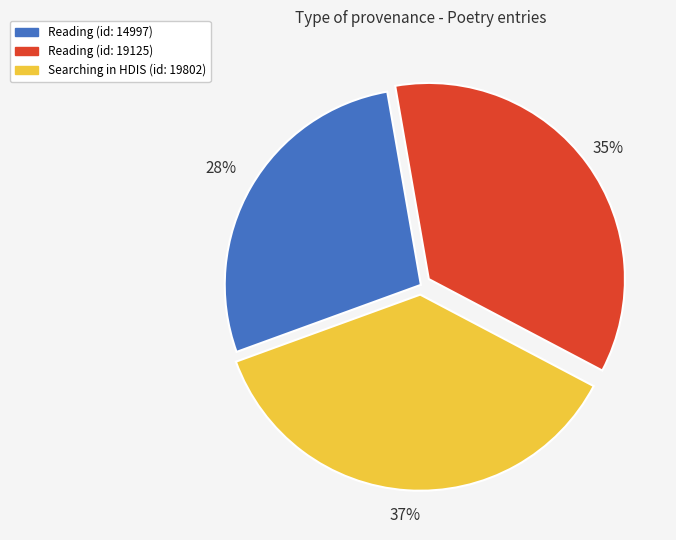

Does any single category account for the majority?

No